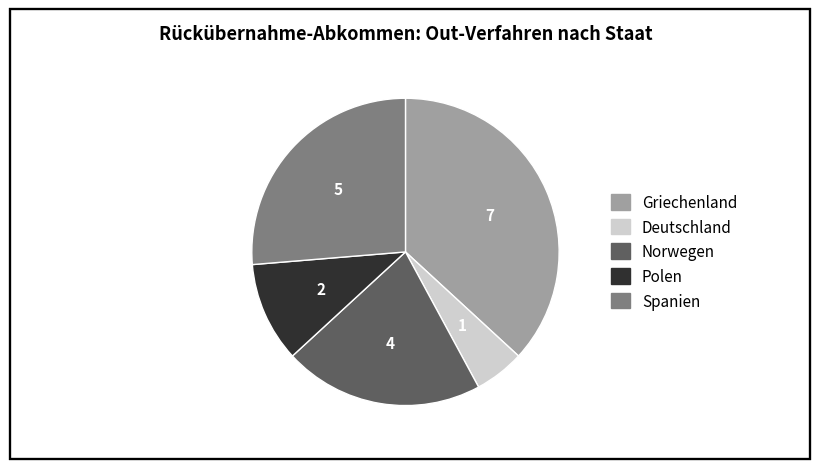

What is the largest slice in the pie chart?

Griechenland